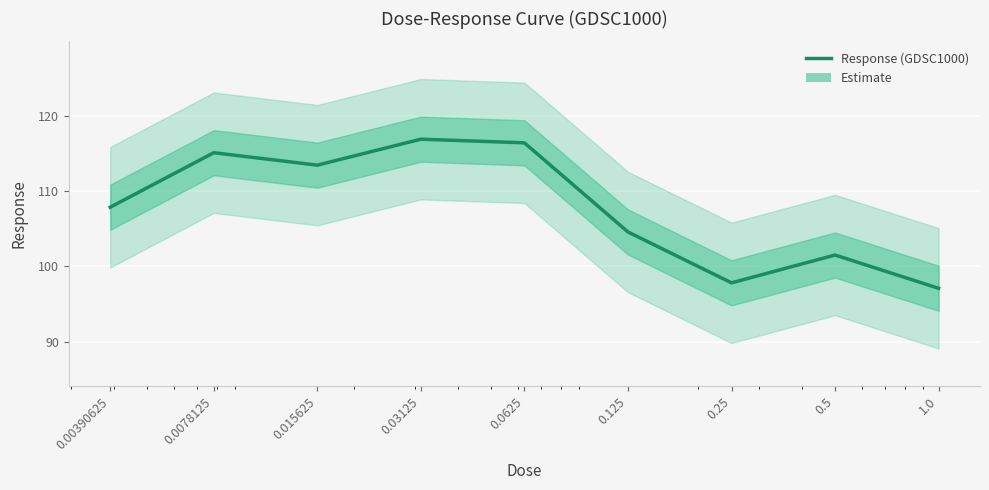

True or false: the data shows 66.1 at 0.0078125.

False